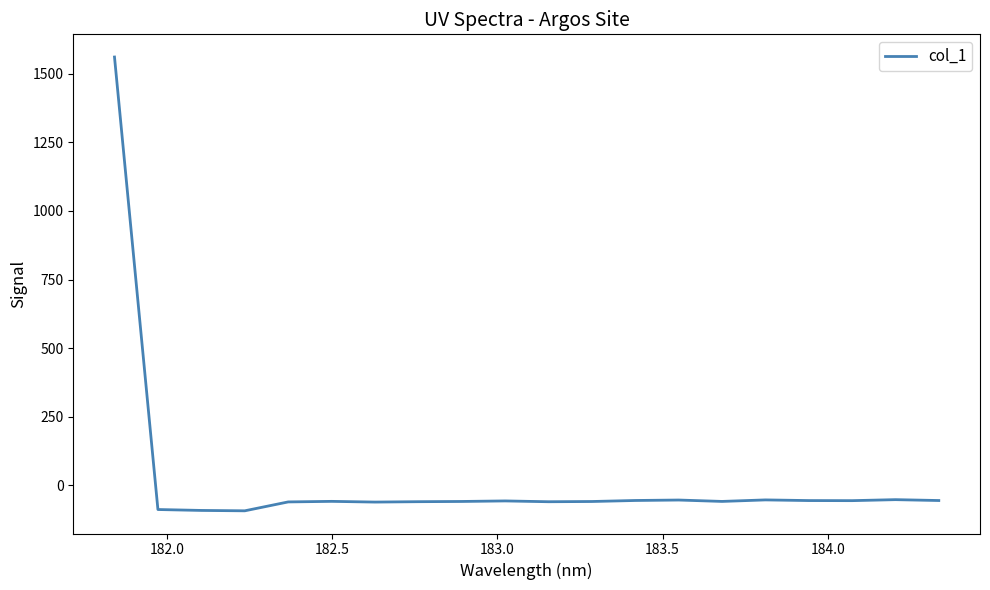

What is the minimum value shown in the chart?

-93.6